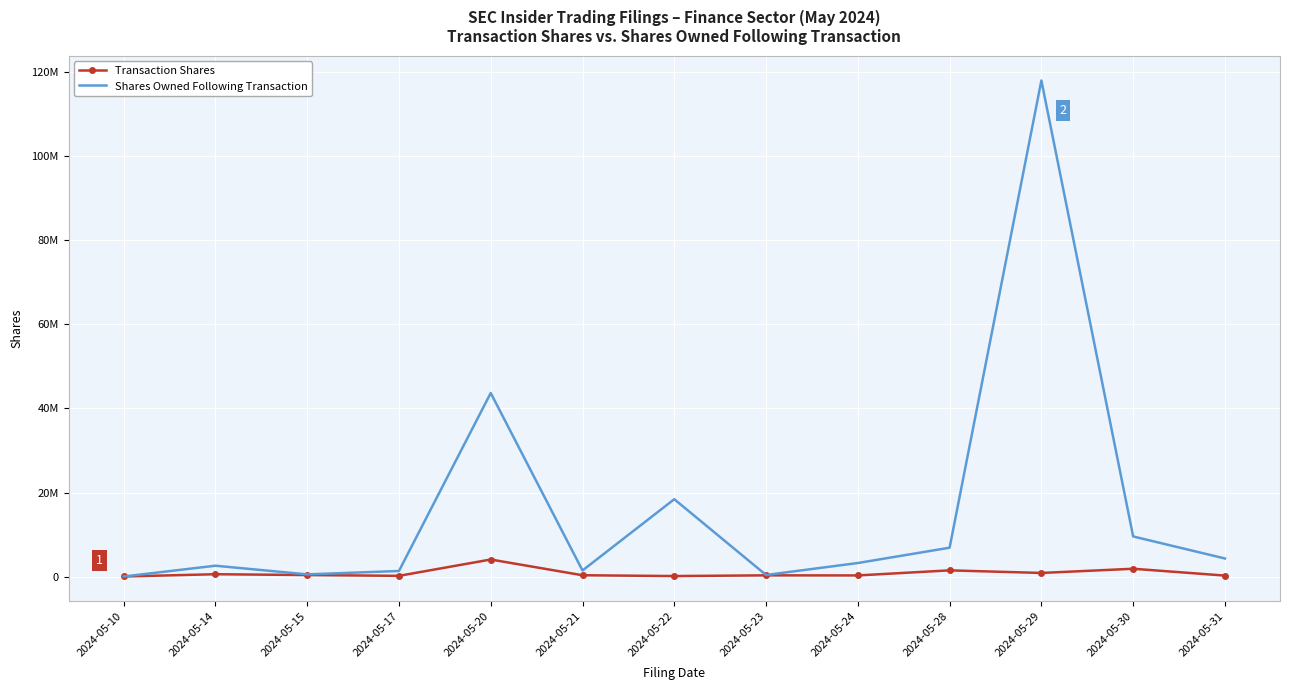

What is the average value of the Transaction Shares series?

847732